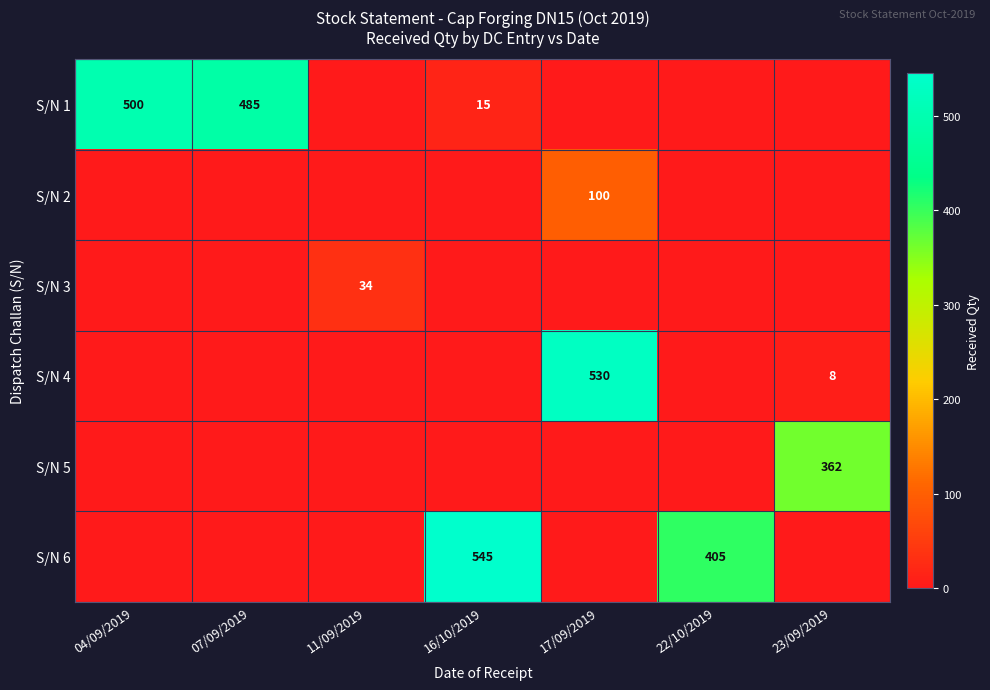

What is the difference between the second highest and second lowest values in the S/N 6 series?

405